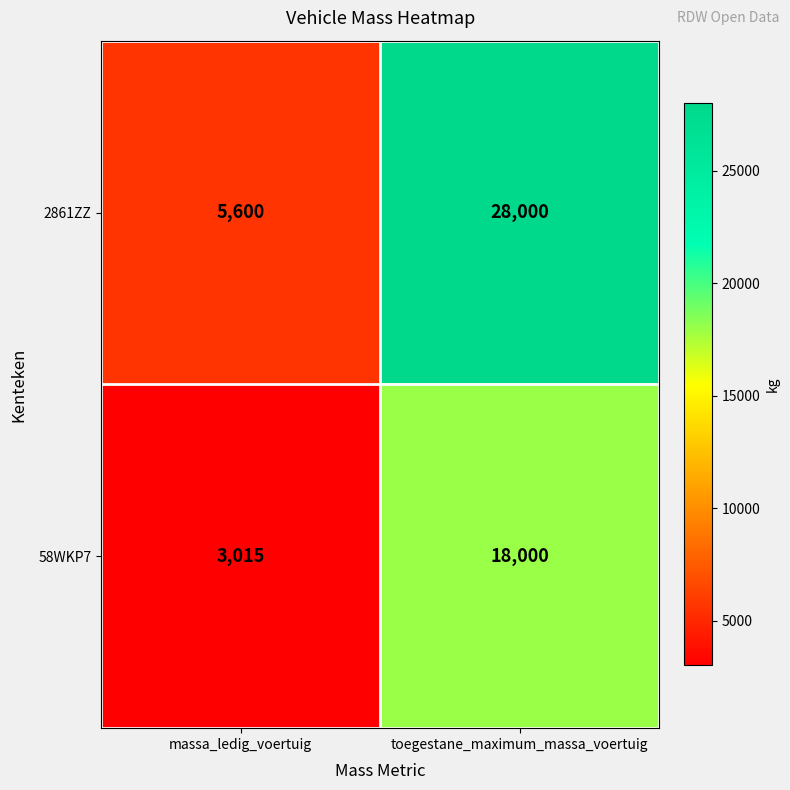

What is the sum of all 58WKP7 values?

21015